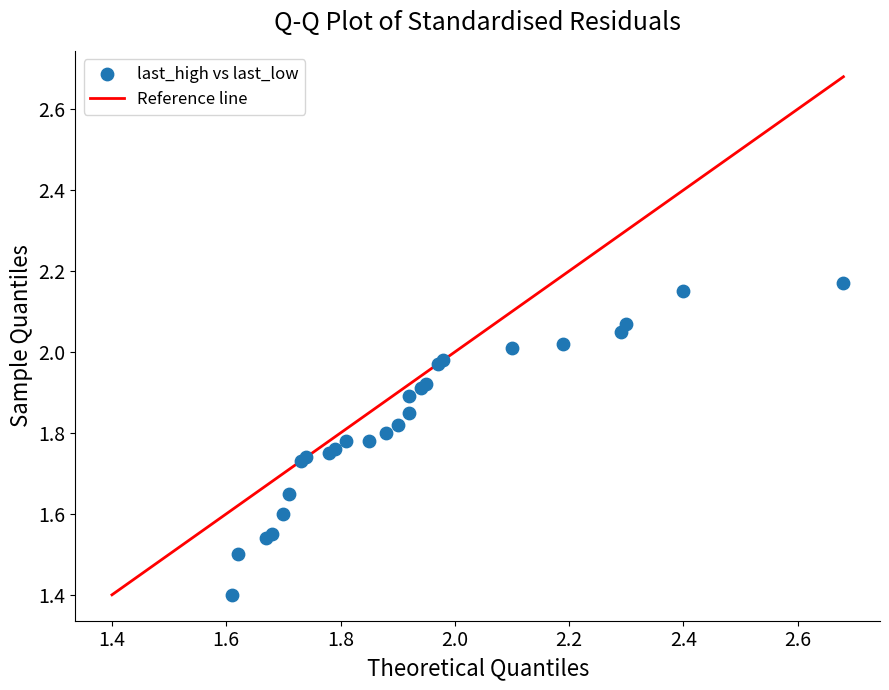

What Y value in the scatter plot is closest to 1?

1.4